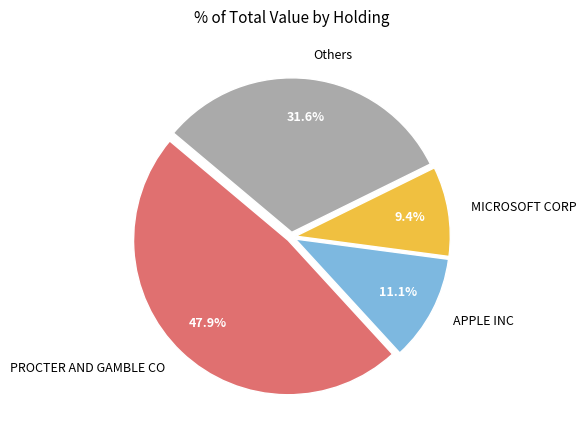

Rank the categories by value from highest to lowest.

PROCTER AND GAMBLE CO, Others, APPLE INC, MICROSOFT CORP